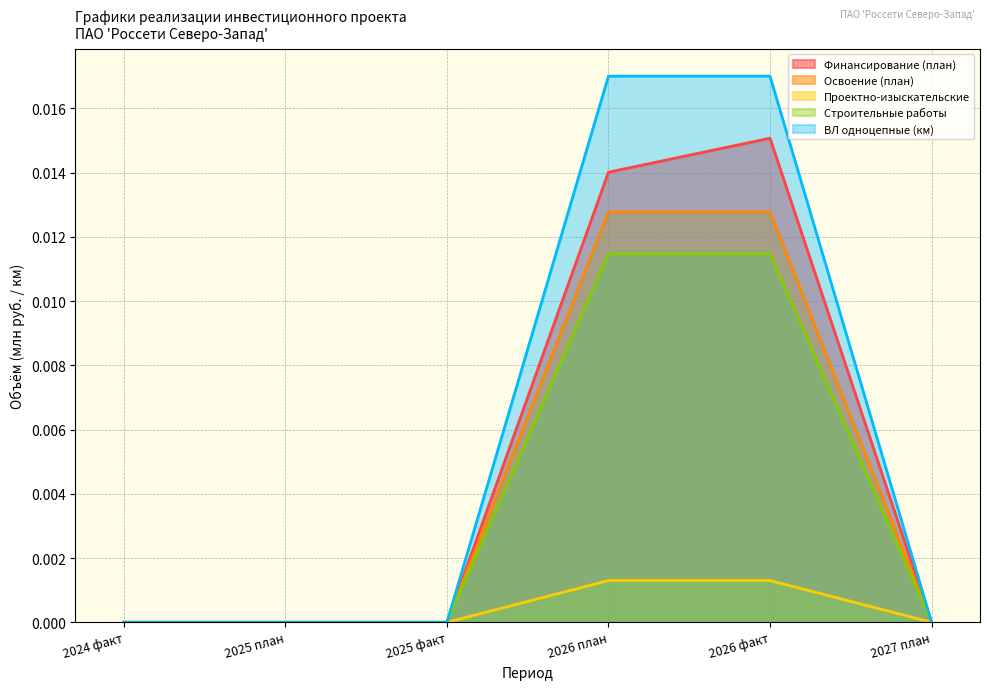

How many values in the Финансирование (план) series exceed 0?

2